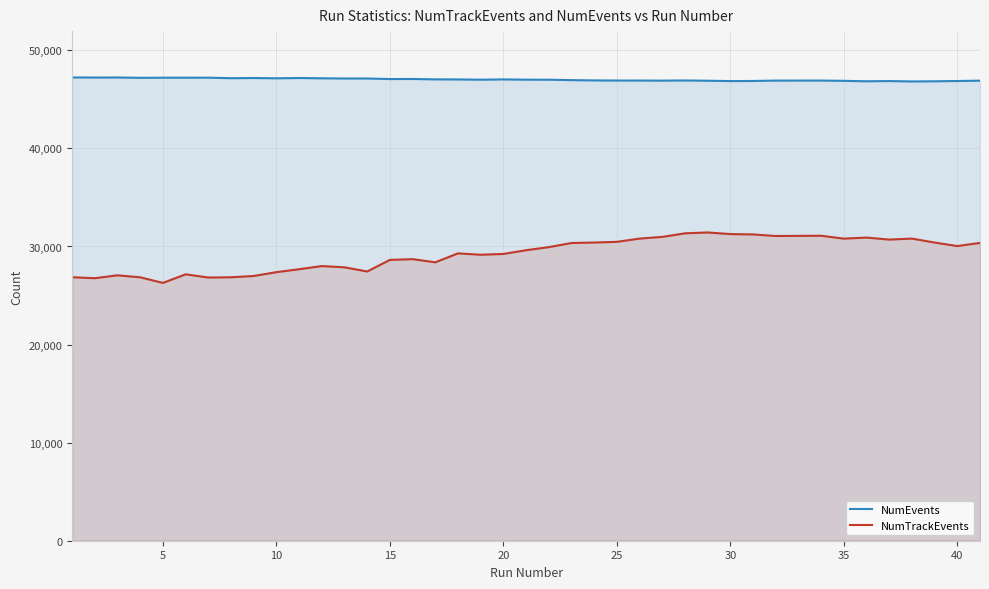

True or false: NumEvents and NumTrackEvents cross at least once.

False